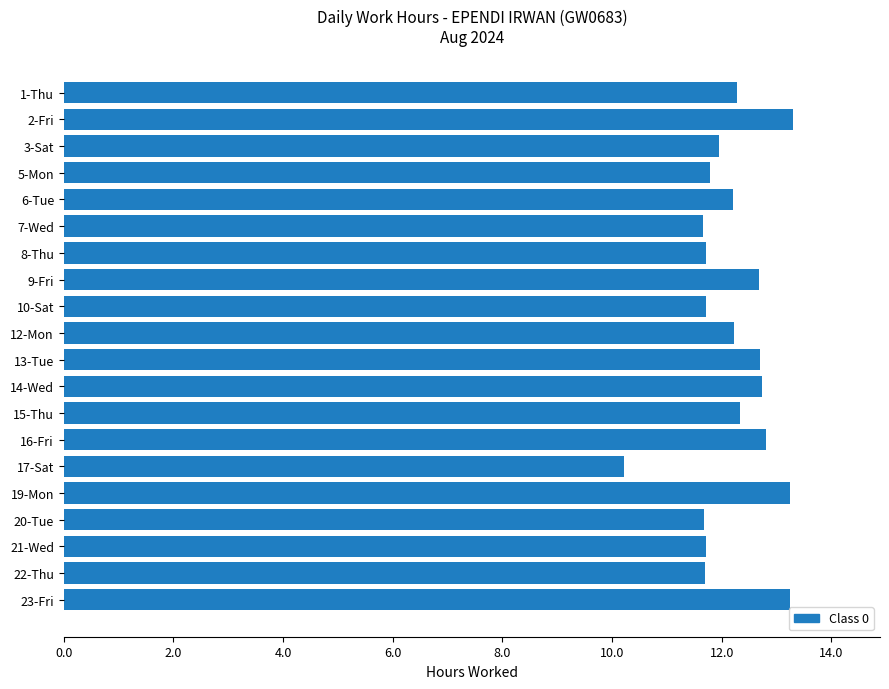

What is the label of the 14th bar from the bottom?

8-Thu